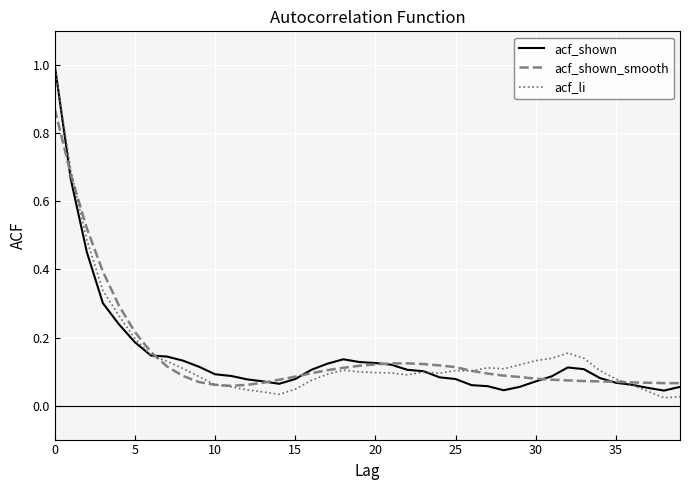

What is the difference between the maximum and minimum values in the acf_shown_smooth series?

0.8